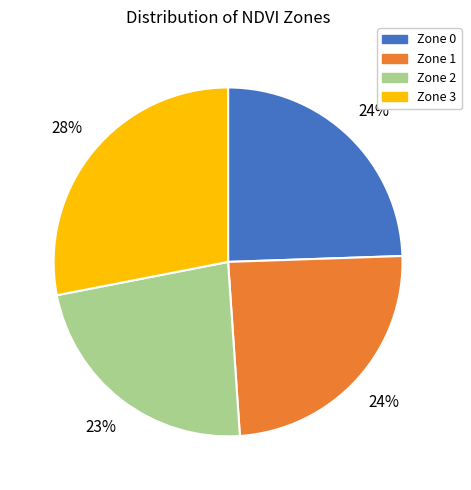

To the nearest percent, what is the average slice percentage?

25%